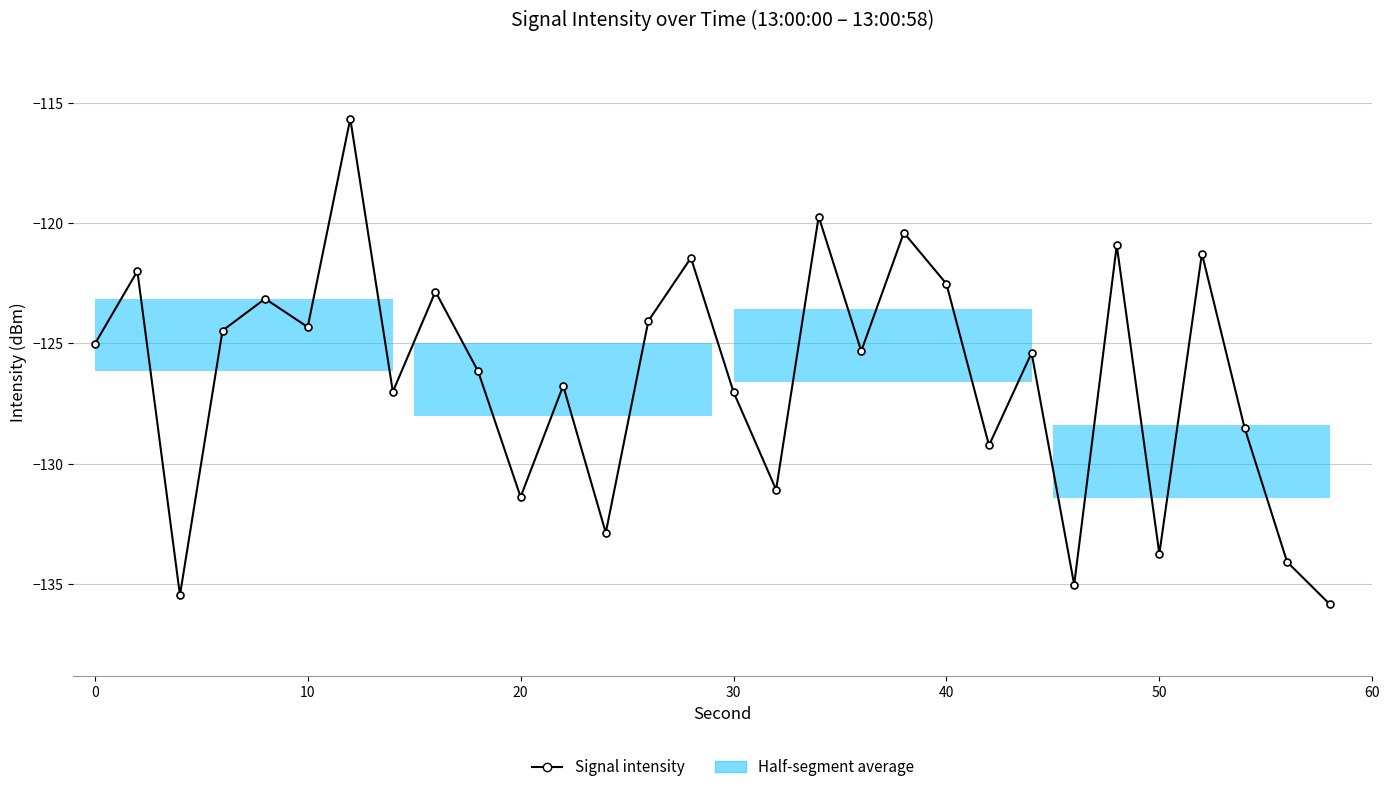

How many interior local peaks (higher than both neighbors) does the data have?

11